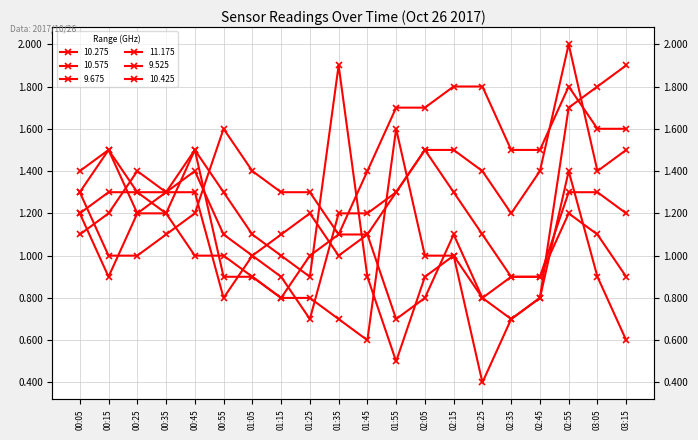

How many categories are shown in the chart?

20